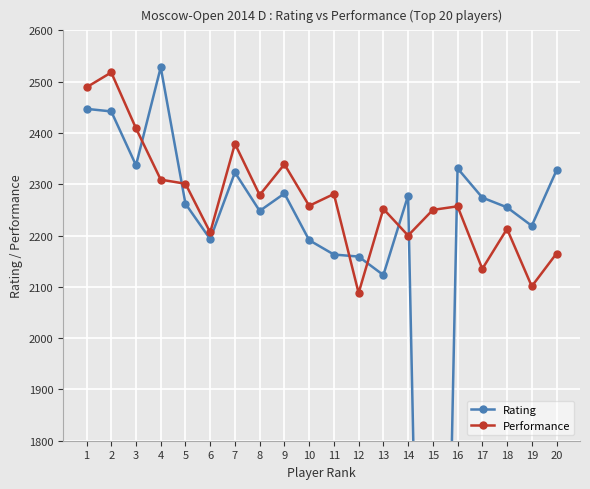

What is the difference between the second highest and minimum values in the Rating series?

2447